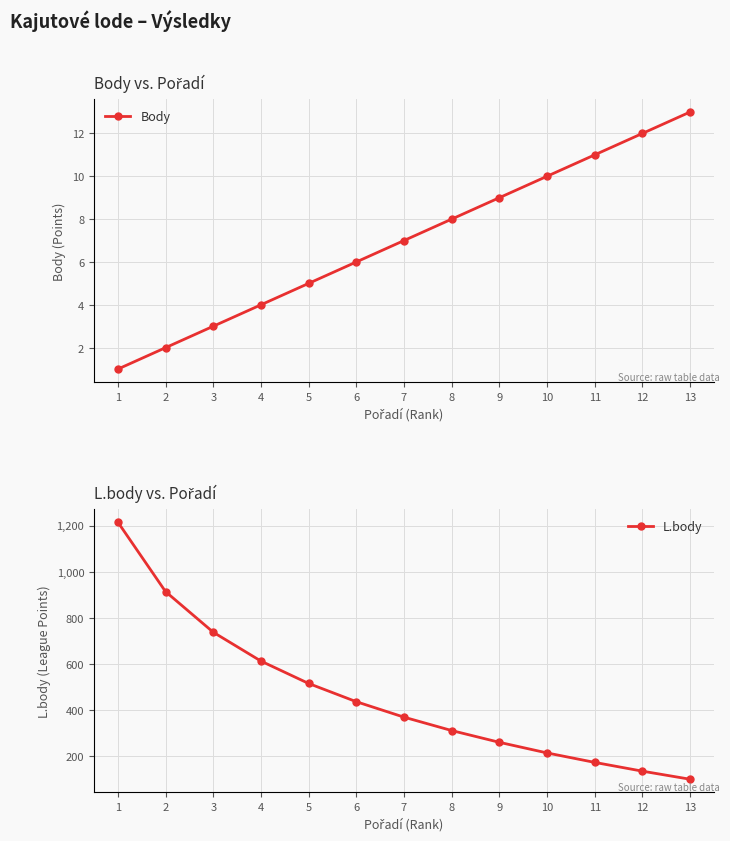

True or false: Body has more than 0 points higher than both neighbors.

False